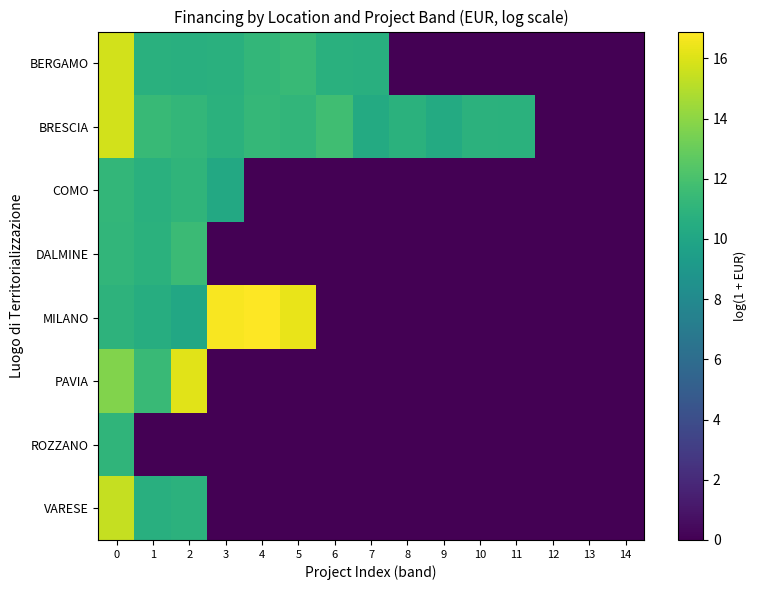

At which category does the chart reach its minimum across all series?

8